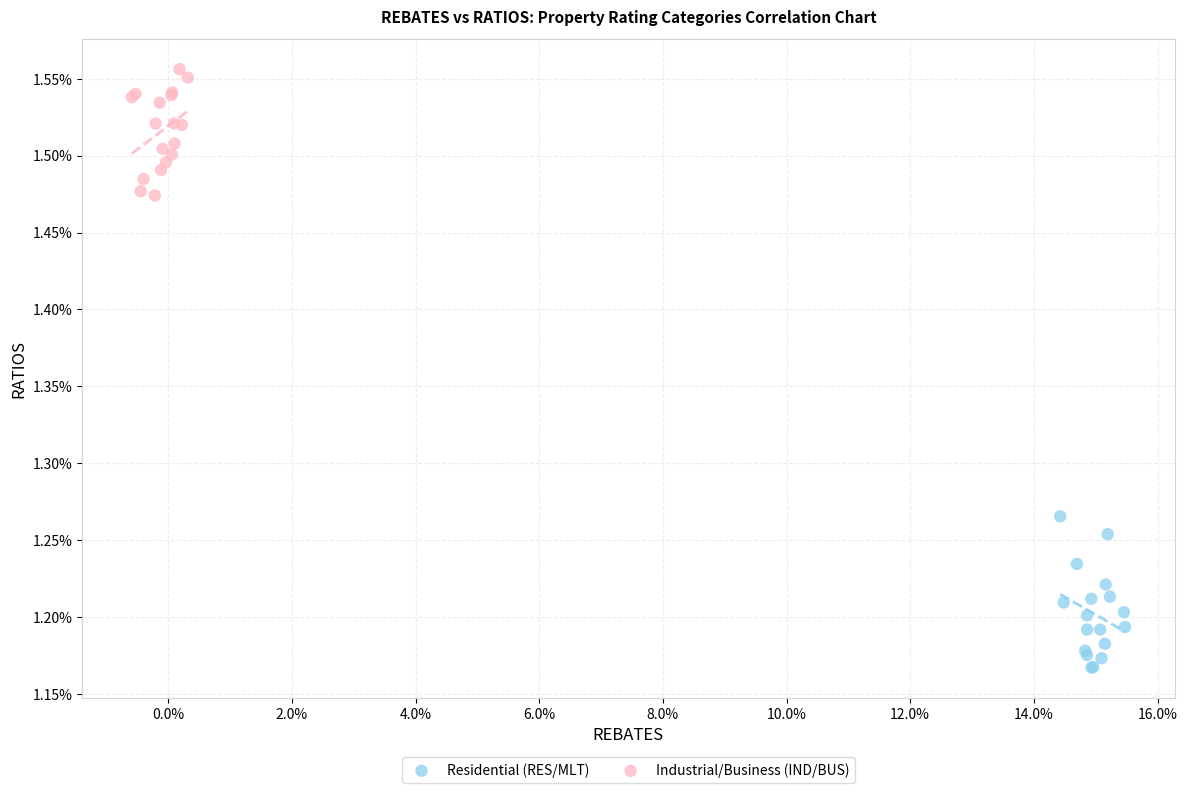

What are all the series names shown in the legend?

Residential (RES/MLT), Industrial/Business (IND/BUS)